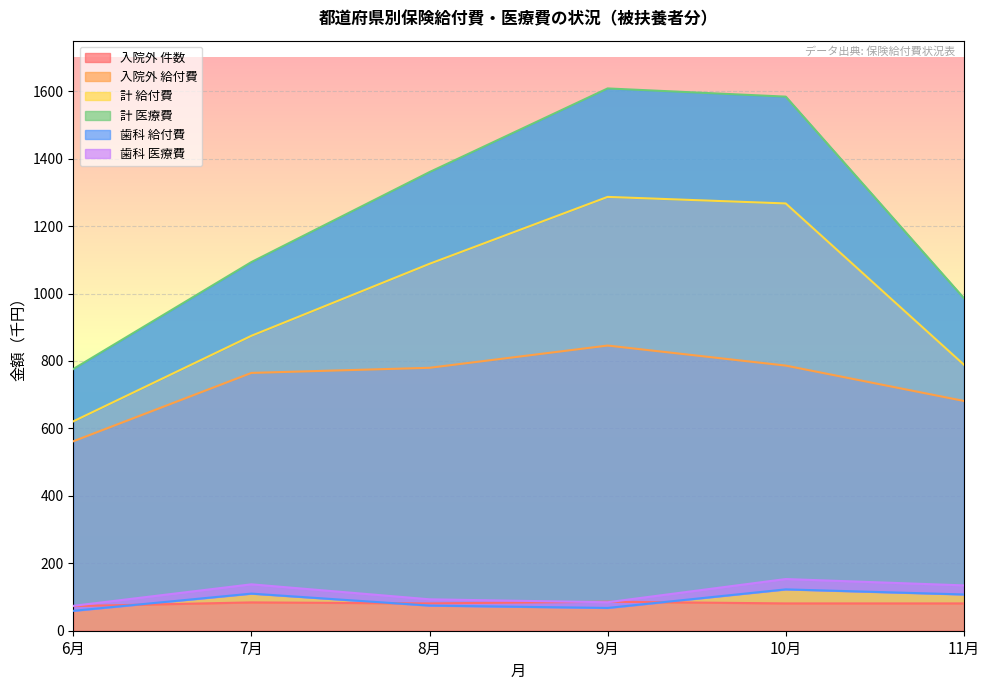

What is the value of the 計 医療費 point at the 3rd from the left?

1360.2